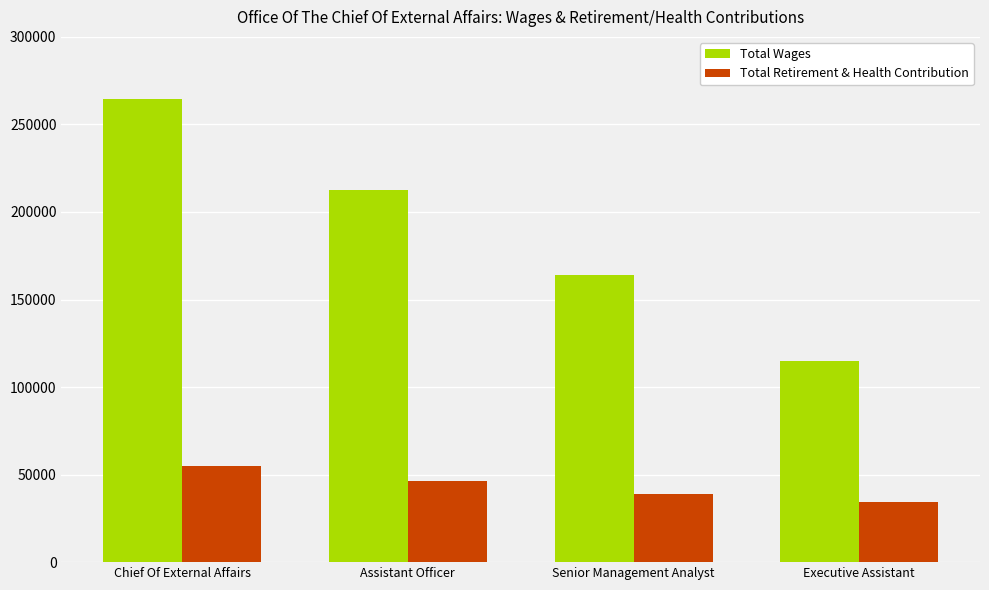

List the series in order of their overall mean, lowest first.

Total Retirement & Health Contribution, Total Wages